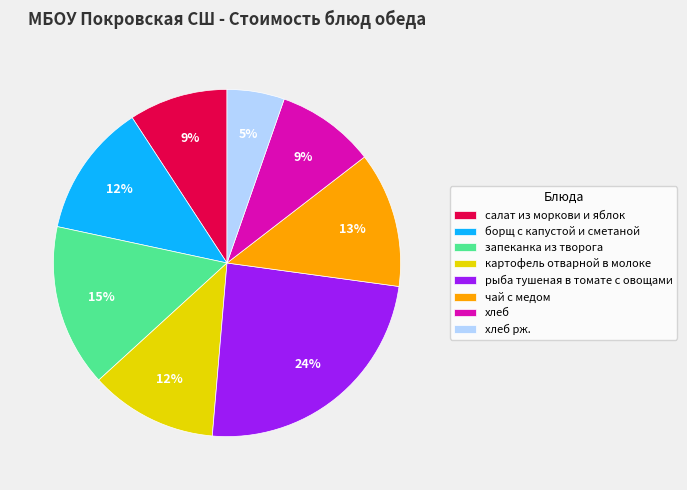

Which category has the biggest portion of the pie?

рыба тушеная в томате с овощами